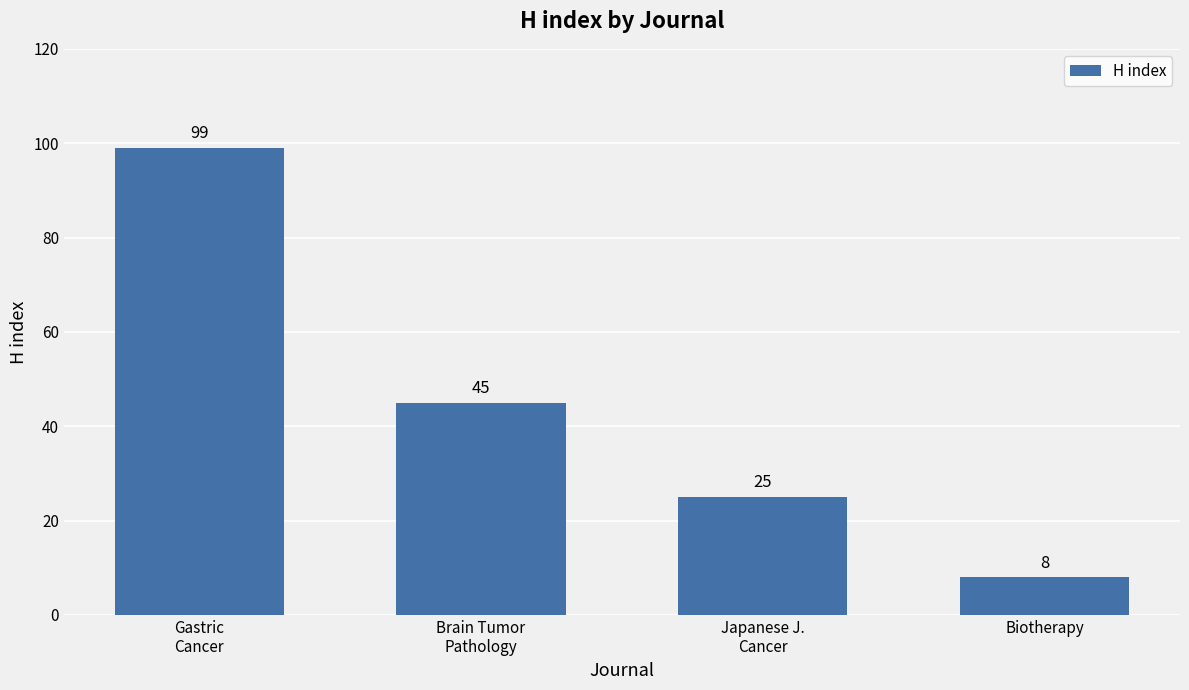

Reading right to left, list all the values displayed in this chart.

Biotherapy=8	Japanese J.
Cancer=25	Brain Tumor
Pathology=45	Gastric
Cancer=99